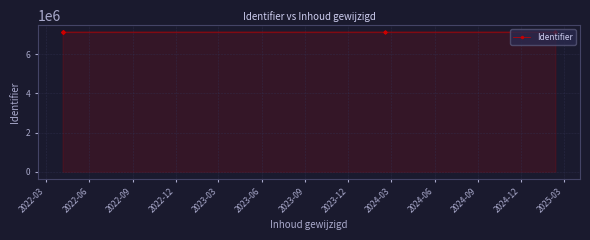

What is the average value?

7131550